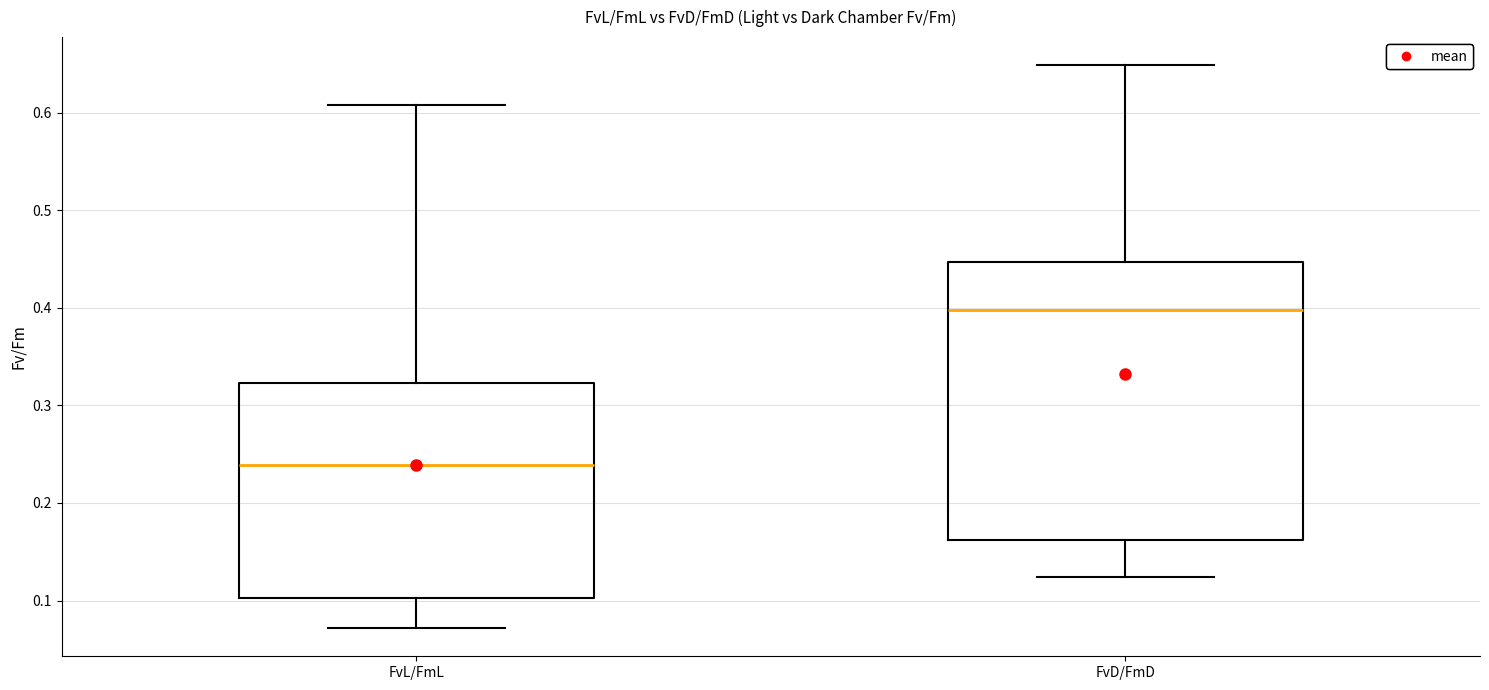

Comparing the boxes themselves (not the whiskers), which one is the tallest?

FvD/FmD